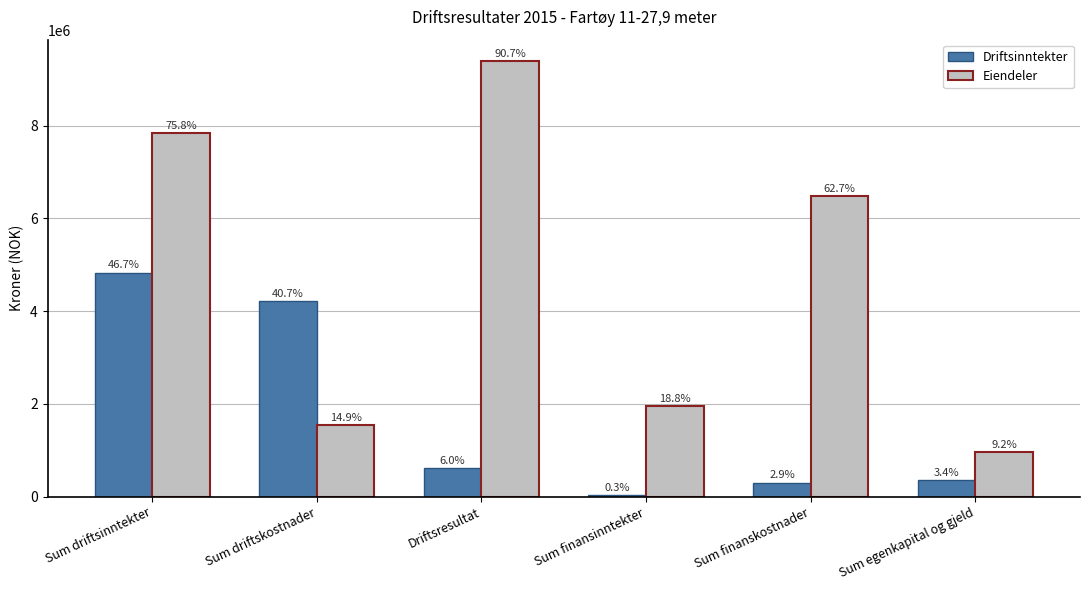

Rank the series by their average value, from lowest to highest.

Driftsinntekter, Eiendeler